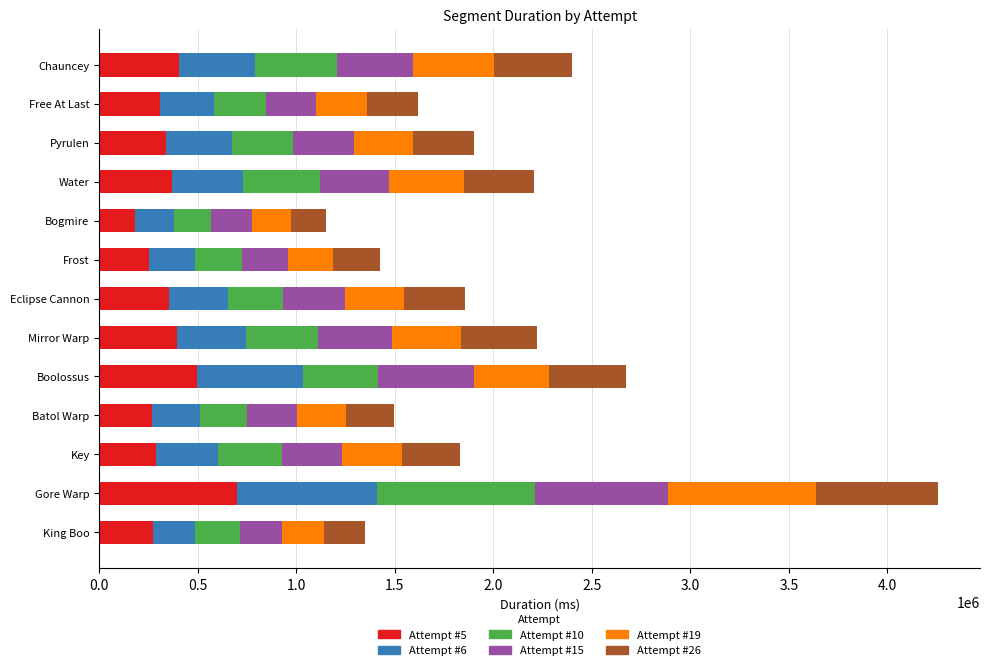

At which category is the sum across all series the highest?

Gore Warp